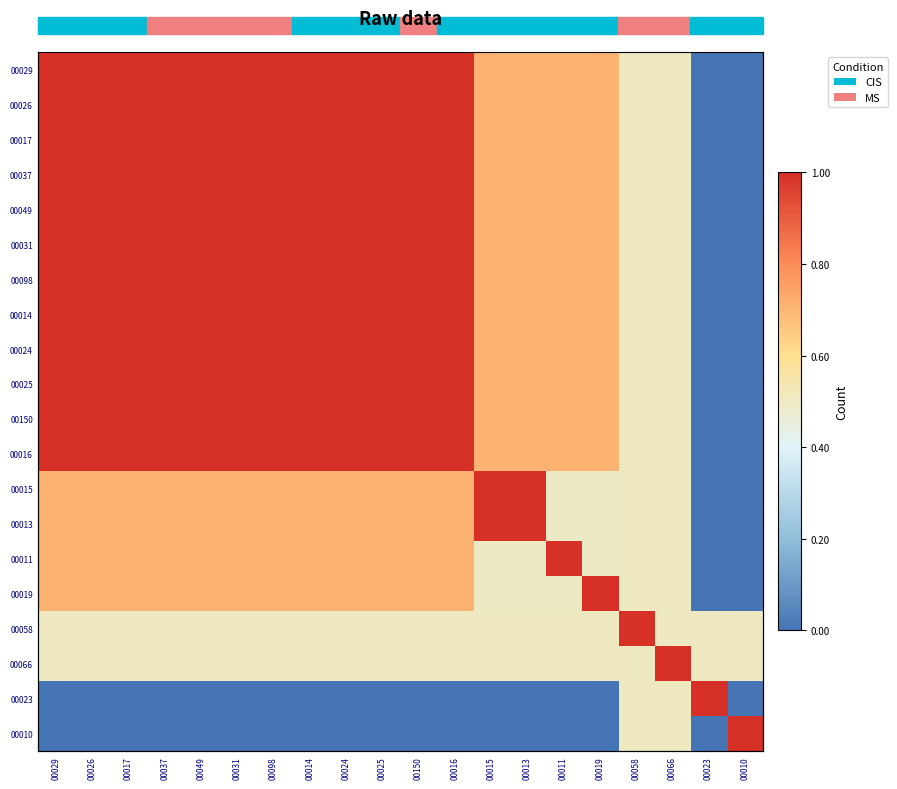

True or false: 00058 has a value of 0.1 at 00098.

False